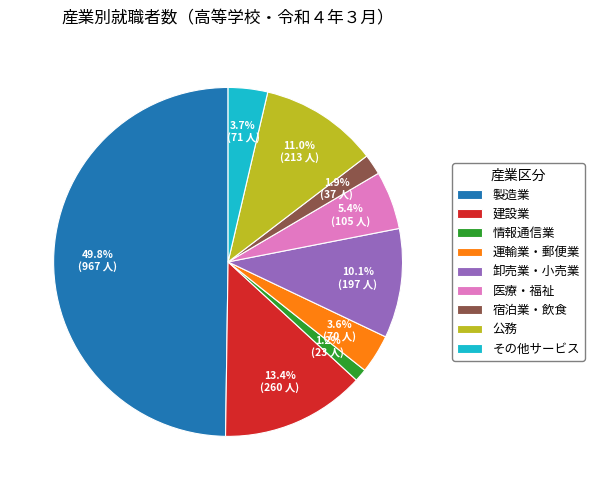

To the nearest percent, what percentage of the pie is 製造業?

50%